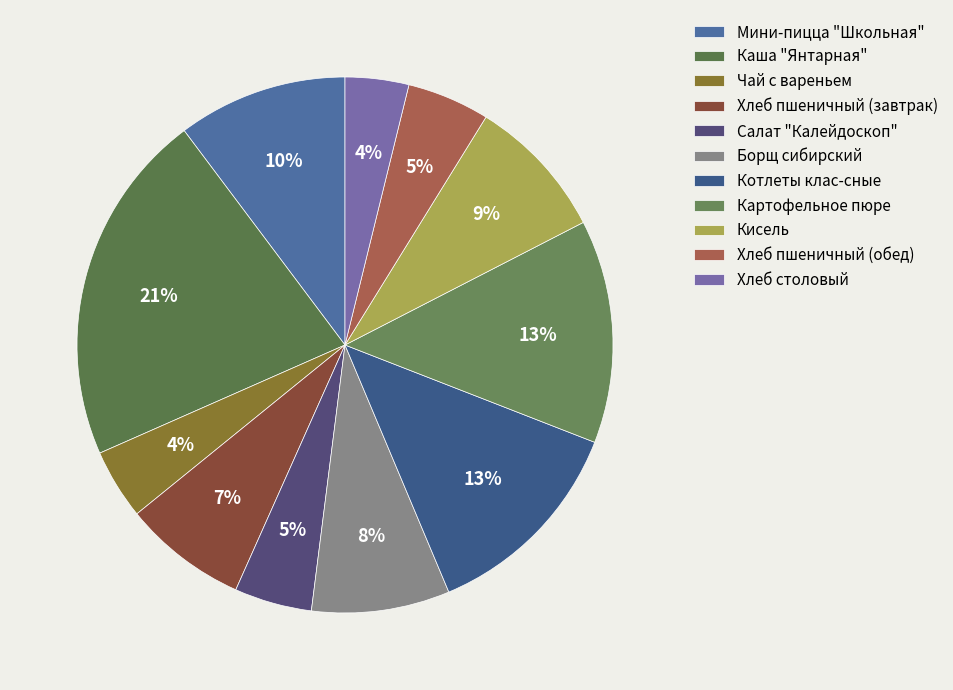

Is the sum of Хлеб столовый and Салат "Калейдоскоп" greater than half?

No